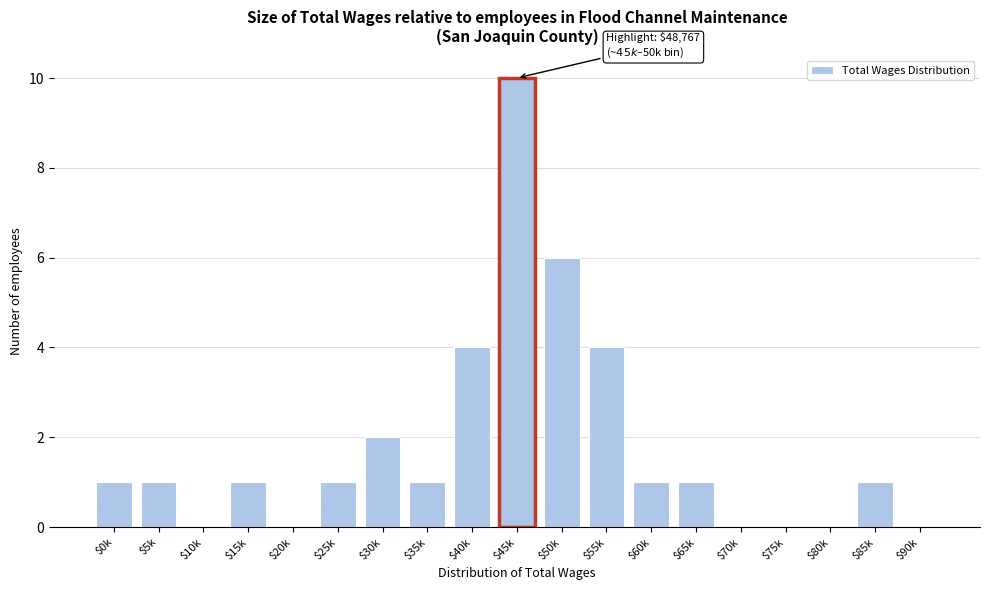

What is the sum of all values?

34